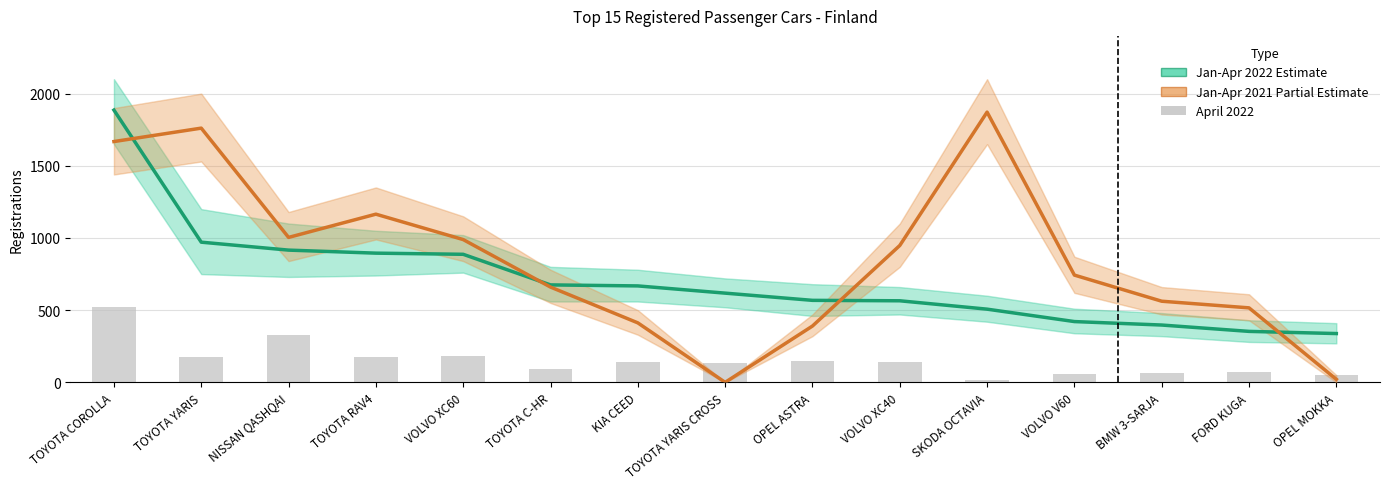

How many data points does each series have?

15